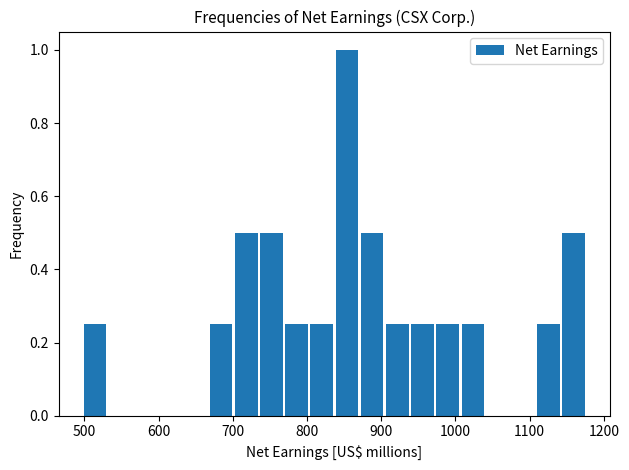

Around what value on the x-axis is the tallest bar? Give the approximate position of its centre, as read against the axis.

850